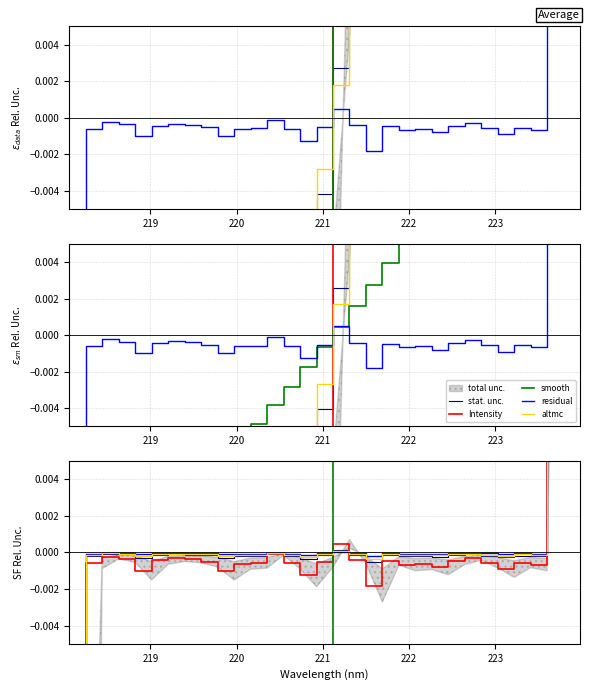

Reading left to right, what are all the values shown in this chart?

stat. unc.: -0.0	-0.0	-0.0	-0.0	-0.0	-0.0	-0.0	-0.0	-0.0	-0.0	-0.0	-0.0	-0.0	-0.0	-0.0	-0.0	-0.0	0.0	-0.0	-0.0	-0.0	-0.0	-0.0	-0.0	-0.0	-0.0	-0.0	-0.0	-0.0	-0.0	0.0	0.1
Intensity: -0.1	-0.1	-0.0	-0.0	-0.0	-0.0	-0.0	-0.0	-0.0	-0.0	-0.0	-0.0	-0.0	-0.0	-0.0	-0.0	-0.0	0.0	-0.0	-0.0	-0.0	-0.0	-0.0	-0.0	-0.0	-0.0	-0.0	-0.0	-0.0	-0.0	0.1	0.2
smooth: -0.2	-0.2	-0.3	-0.3	-0.2	-0.2	-0.2	-0.2	-0.2	-0.2	-0.1	-0.1	-0.1	-0.1	-0.1	-0.0	-0.0	0.0	0.0	0.1	0.1	0.1	0.1	0.2	0.2	0.2	0.2	0.3	0.3	0.3	0.3	0.2
residual: -0.0	-0.0	-0.0	-0.0	-0.0	-0.0	-0.0	-0.0	-0.0	-0.0	-0.0	-0.0	-0.0	-0.0	-0.0	-0.0	-0.0	0.0	-0.0	-0.0	-0.0	-0.0	-0.0	-0.0	-0.0	-0.0	-0.0	-0.0	-0.0	-0.0	0.0	0.0
altmc: -0.0	-0.0	-0.0	-0.0	-0.0	-0.0	-0.0	-0.0	-0.0	-0.0	-0.0	-0.0	-0.0	-0.0	-0.0	-0.0	-0.0	0.0	-0.0	-0.0	-0.0	-0.0	-0.0	-0.0	-0.0	-0.0	-0.0	-0.0	-0.0	-0.0	0.0	0.0